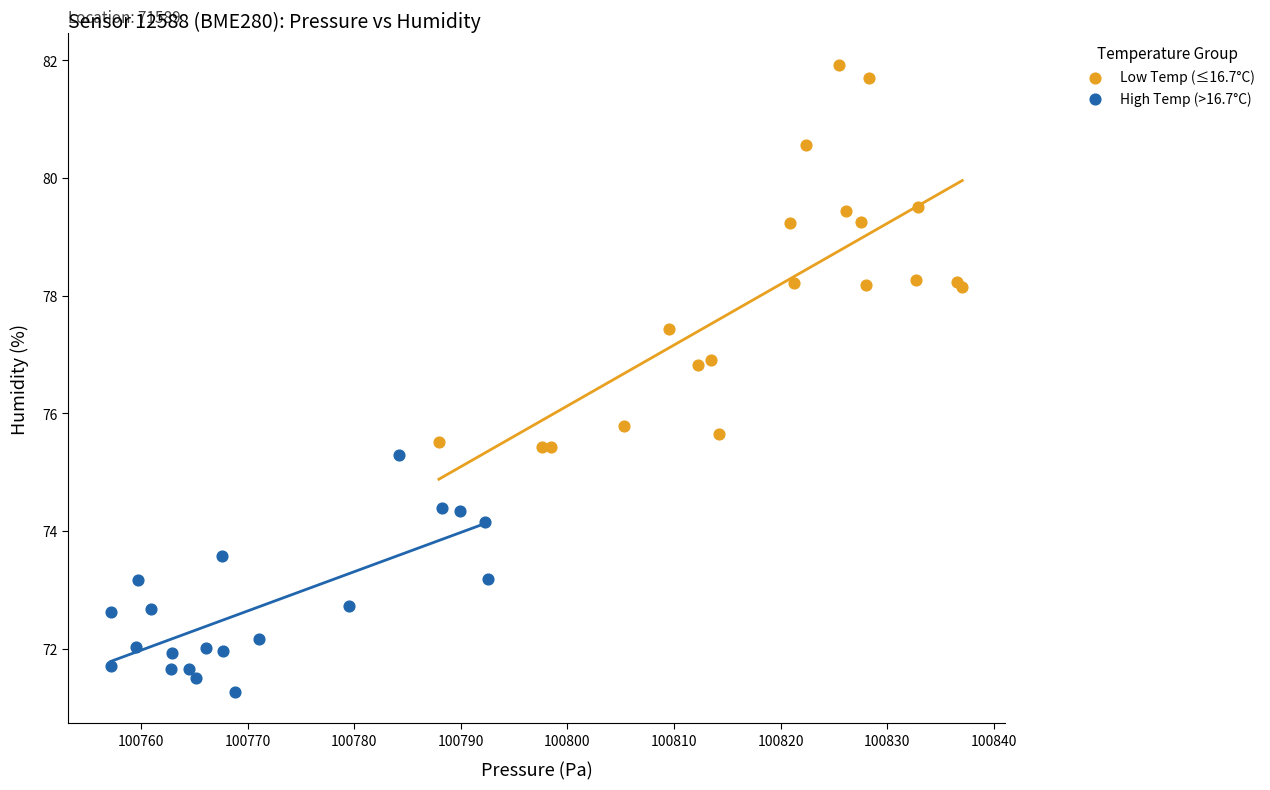

Which series has the widest spread of Y values?

Low Temp (≤16.7°C)